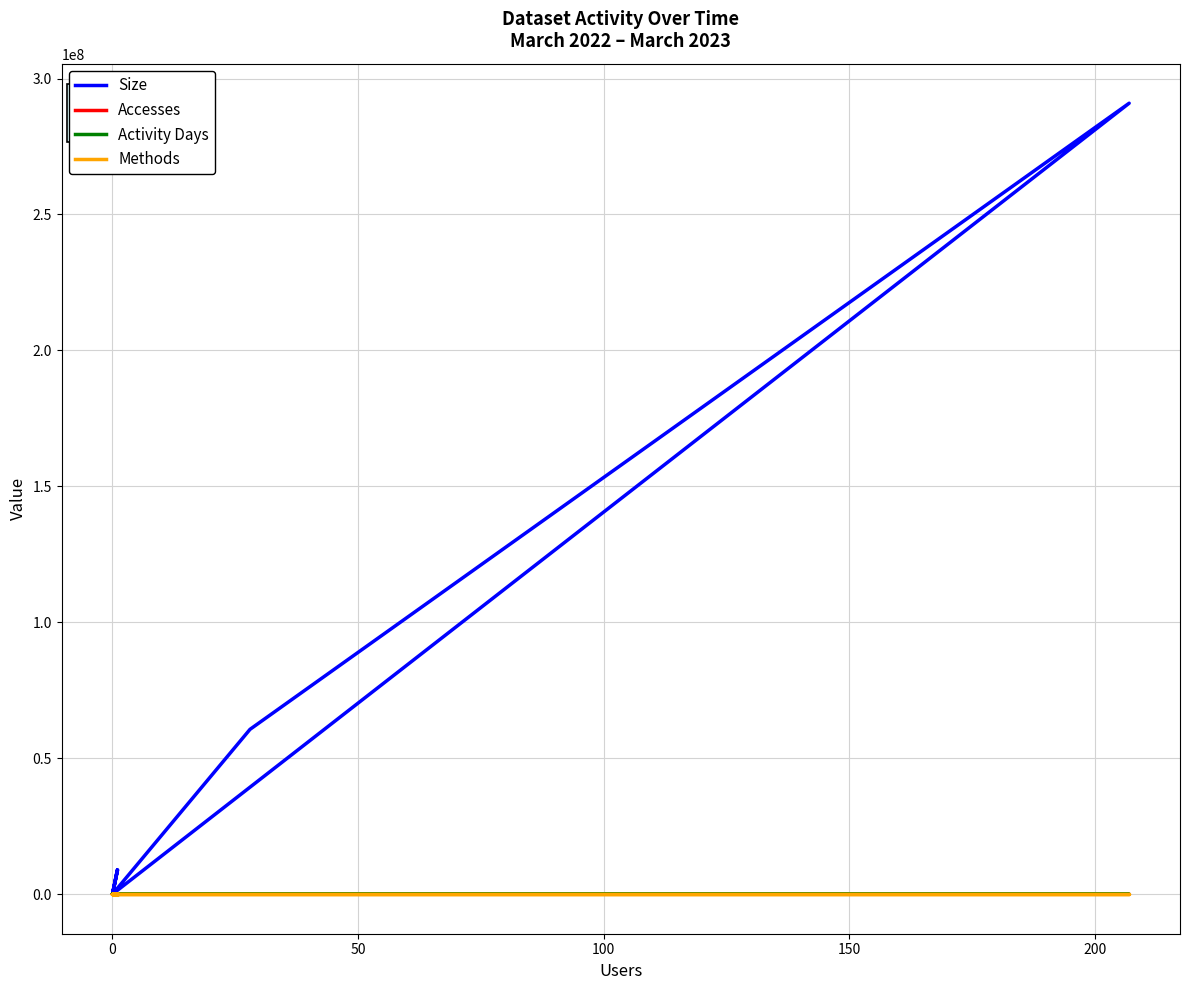

Count the number of data series in this chart.

4